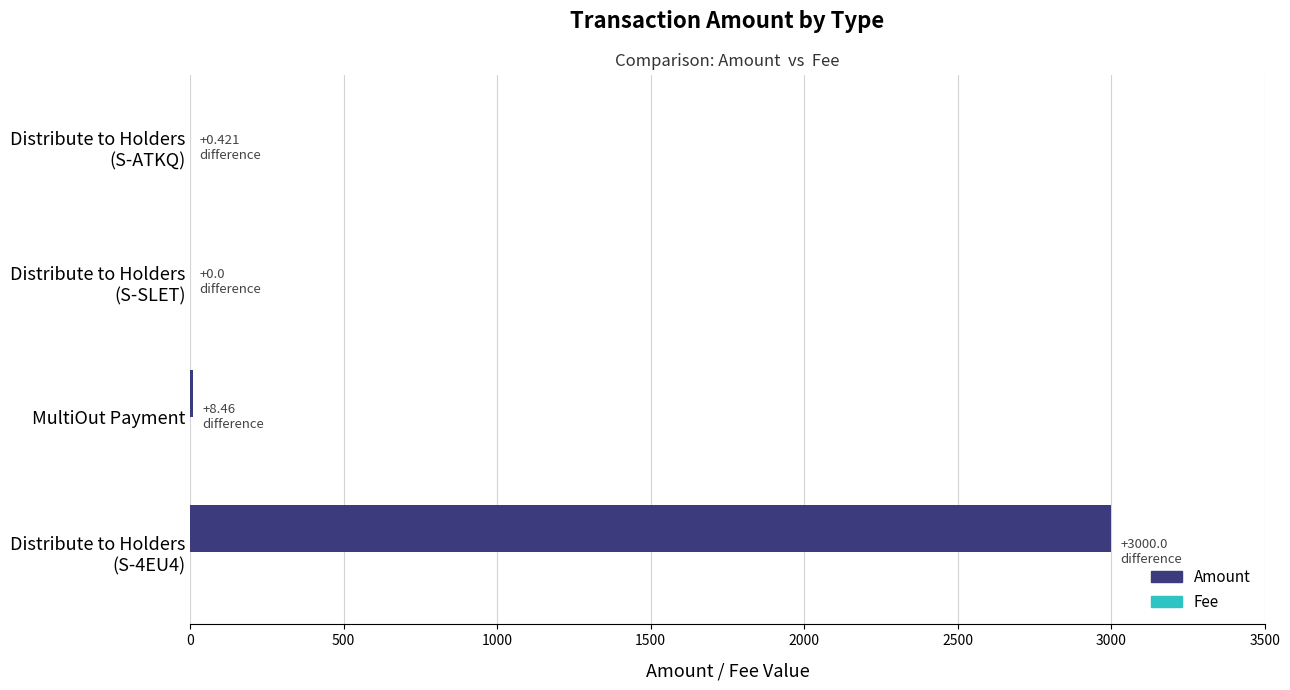

Which series has the largest total across all categories?

Amount